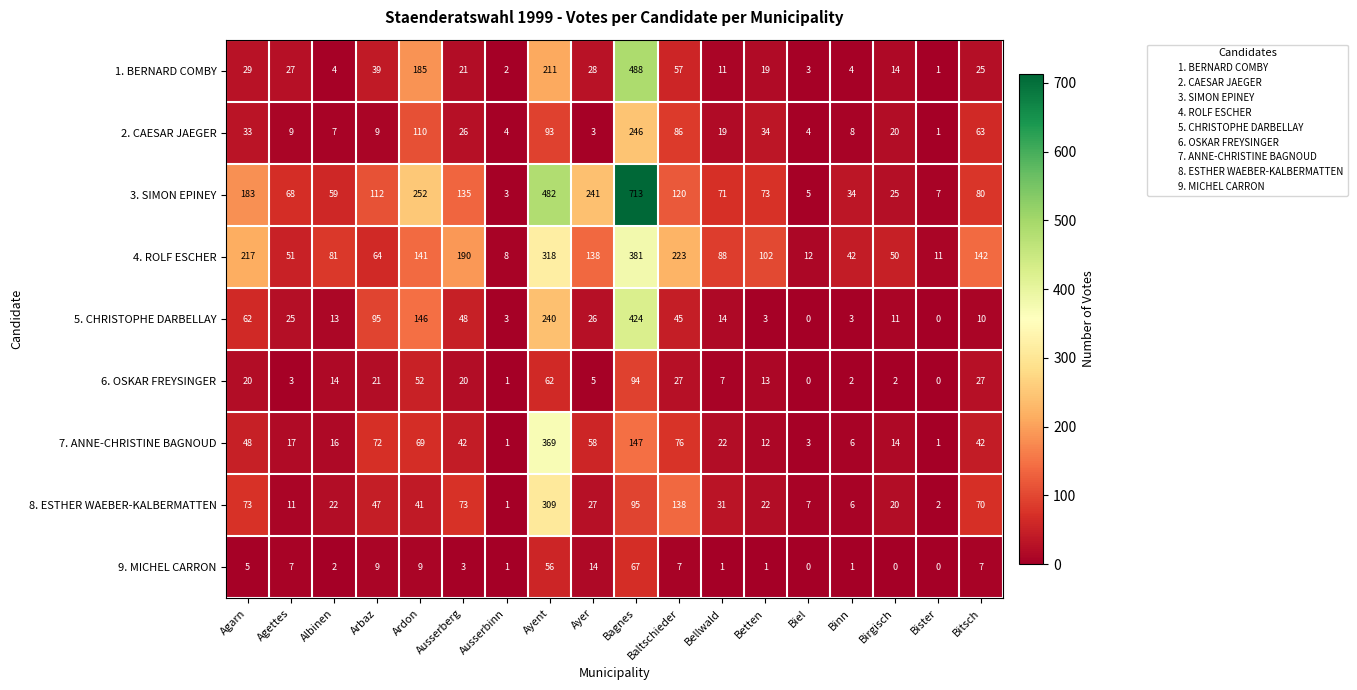

At which category is the sum across all series the highest?

Bagnes